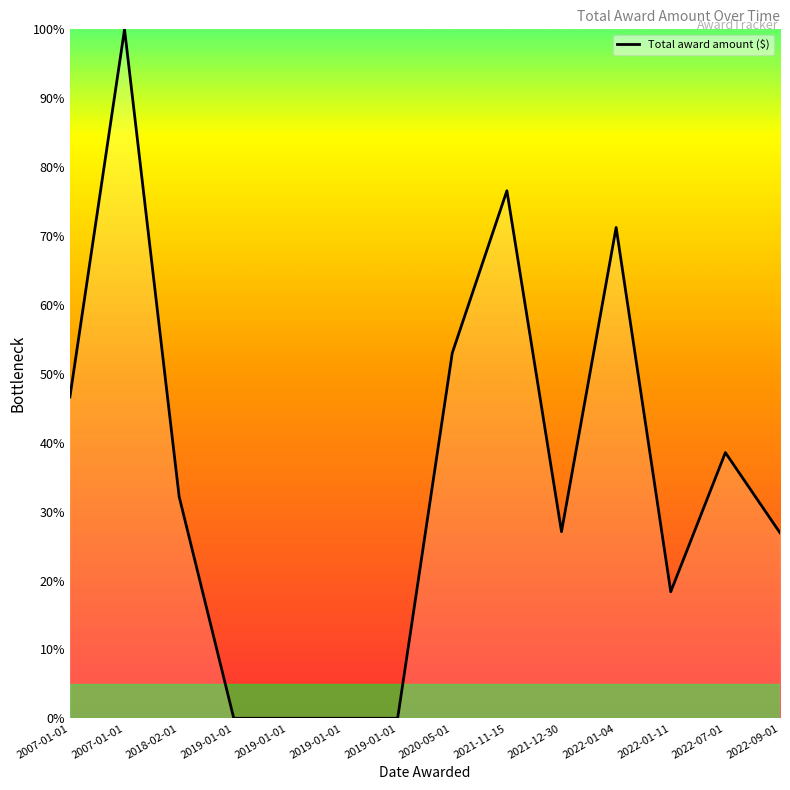

Is this an area chart (filled region under the line)?

No